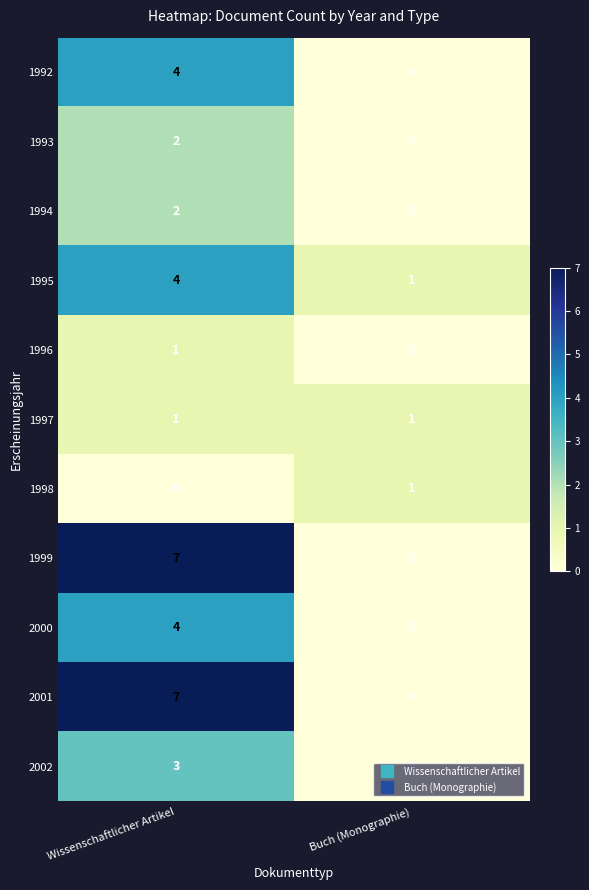

At which label is 1999 closest to 3?

Buch (Monographie)